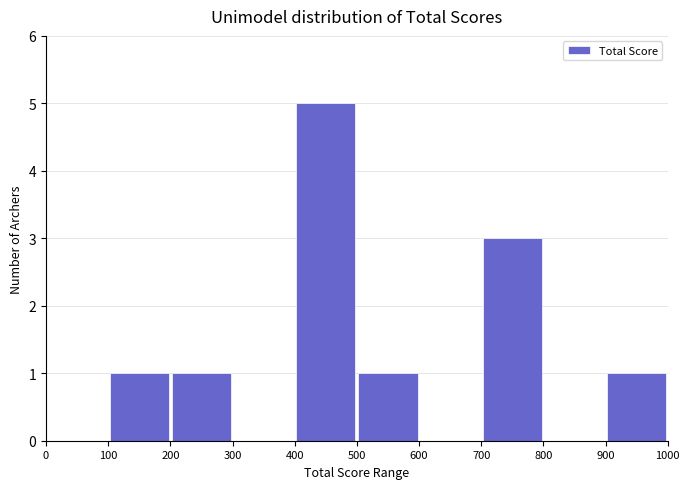

Reading left to right, transcribe this chart: for each bar, give the range it covers on the x-axis and its height. The values are not printed on the chart, so give them approximately, as read against the axis.

0 to 100: 0
100 to 200: 1
200 to 300: 1
300 to 400: 0
400 to 500: 5
500 to 600: 1
600 to 700: 0
700 to 800: 3
800 to 900: 0
900 to 1000: 1